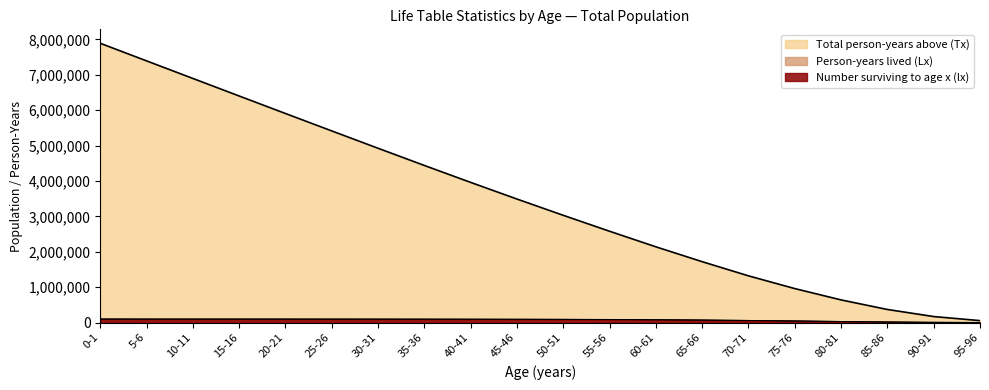

What is the sum of the Person-years lived (Lx) values at 0-1 and 10-11?

198781.3